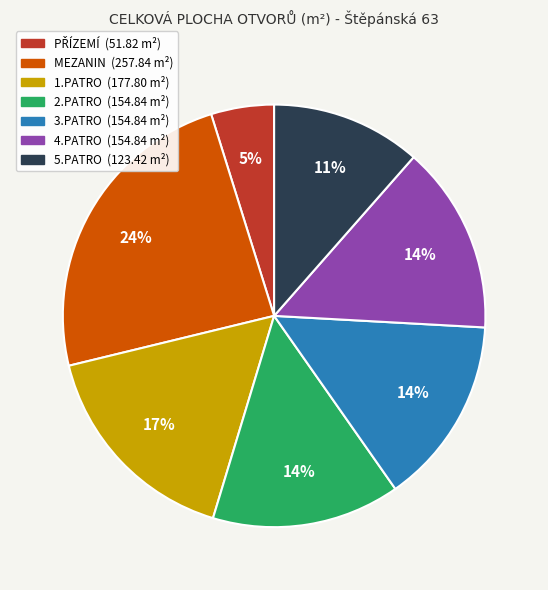

Between MEZANIN and 4.PATRO, which is larger?

MEZANIN